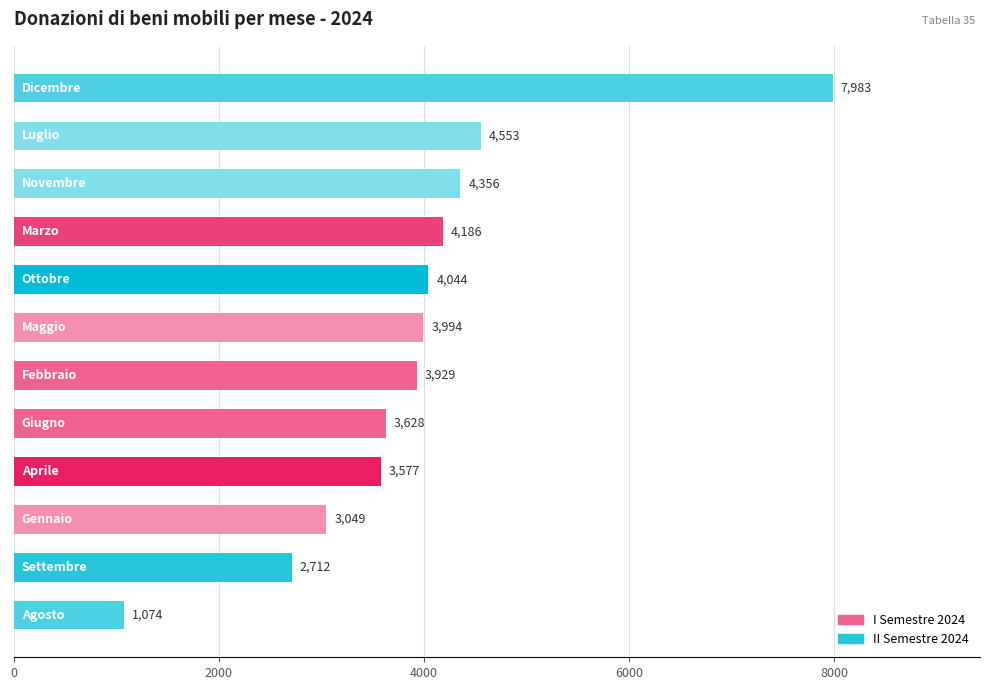

Reading bottom to top, extract all data points from this chart.

1074	2712	3049	3577	3628	3929	3994	4044	4186	4356	4553	7983